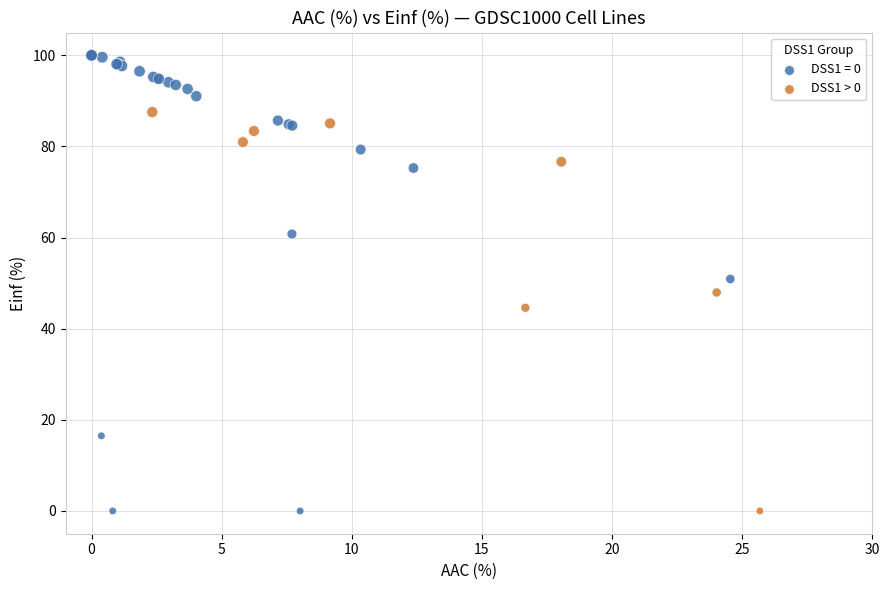

Which series has the widest spread of Y values?

DSS1 = 0